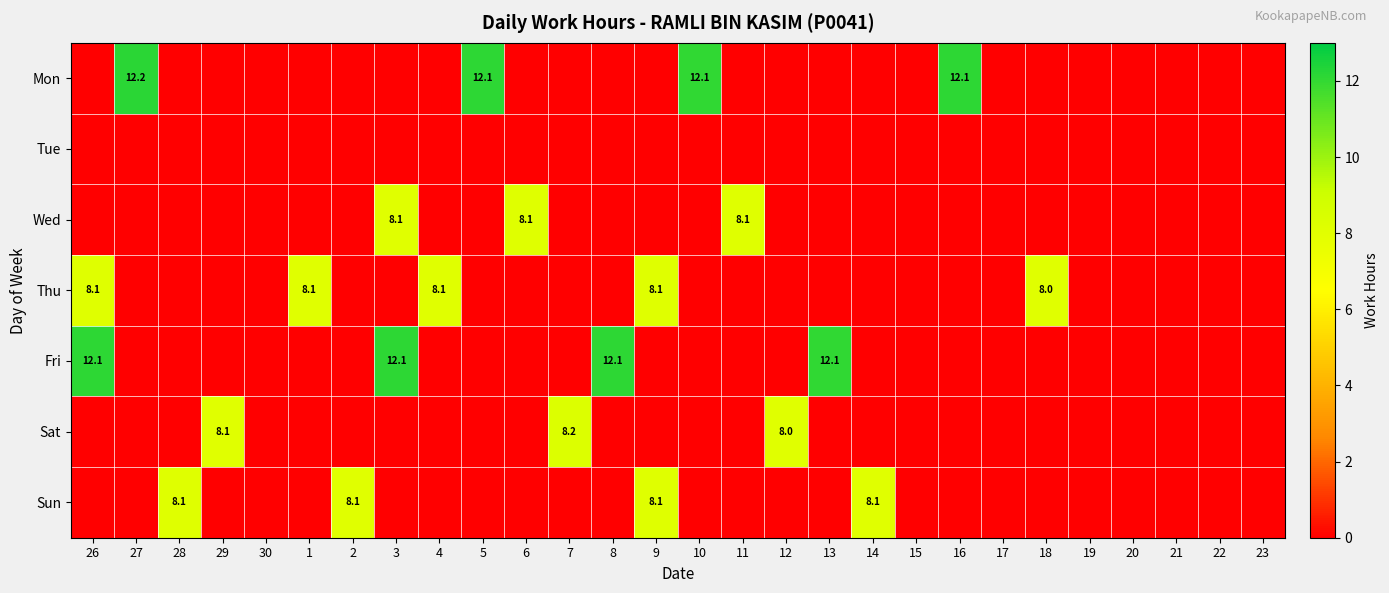

The value of Fri at 26 is 12.1. True or false?

True